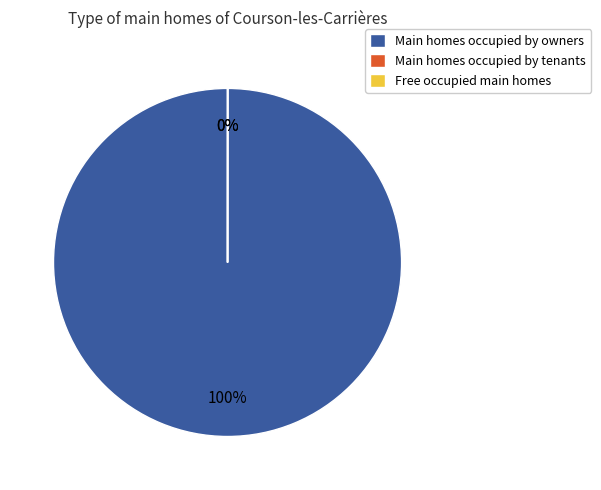

Which category accounts for the majority?

Main homes occupied by owners